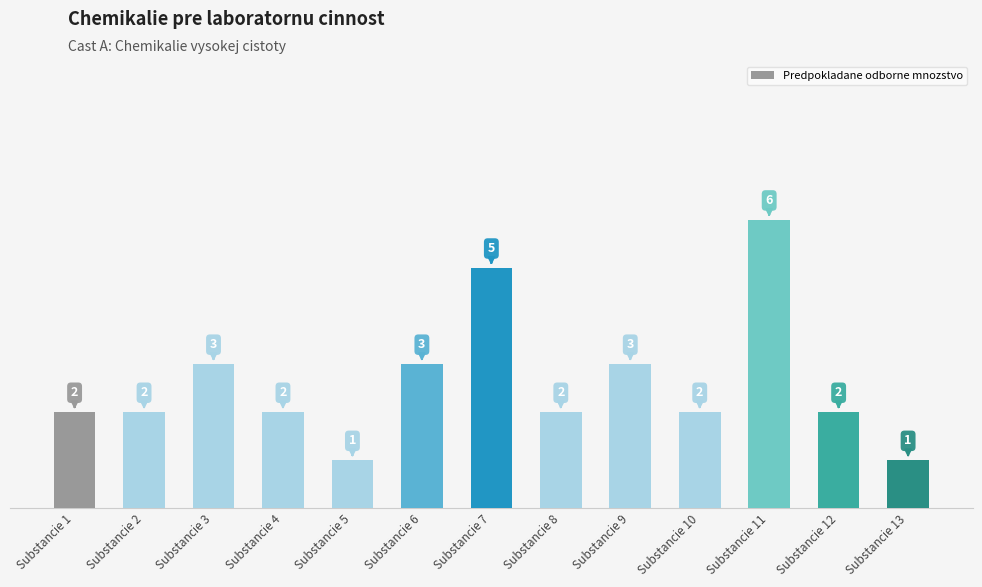

How many data points are less than 2?

2